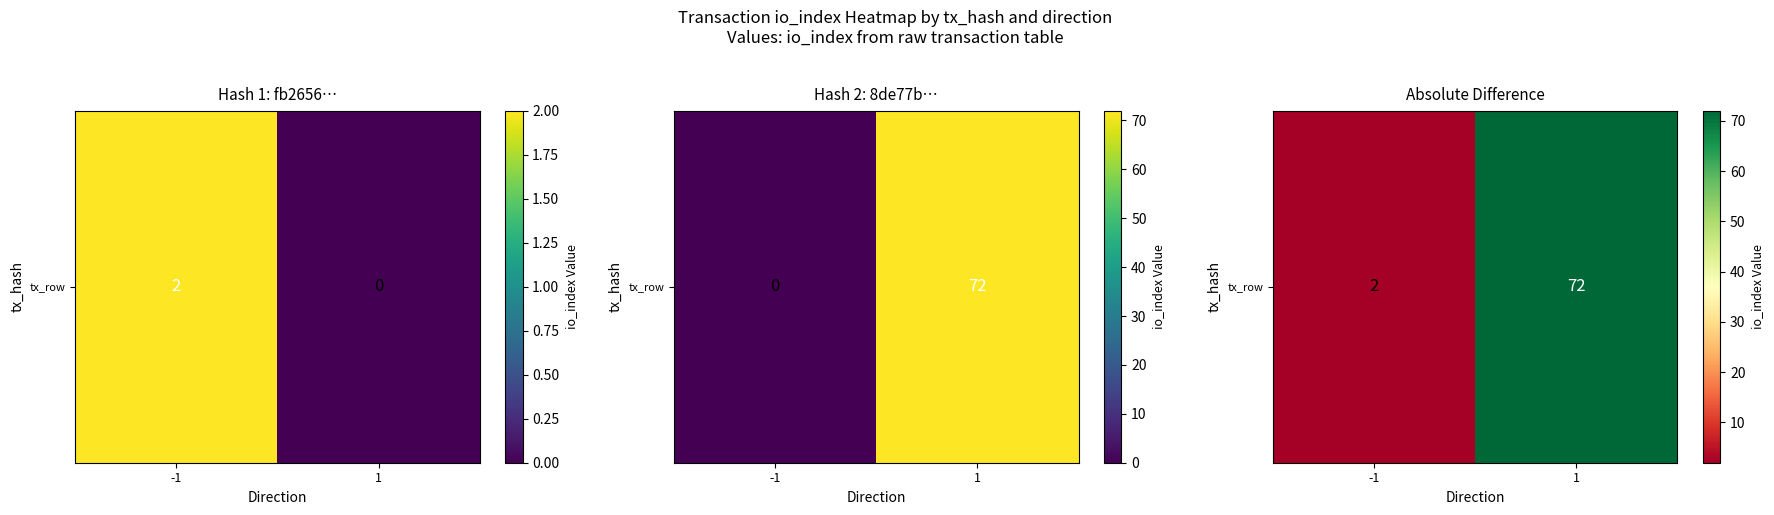

The value at -1 is 1. True or false?

False